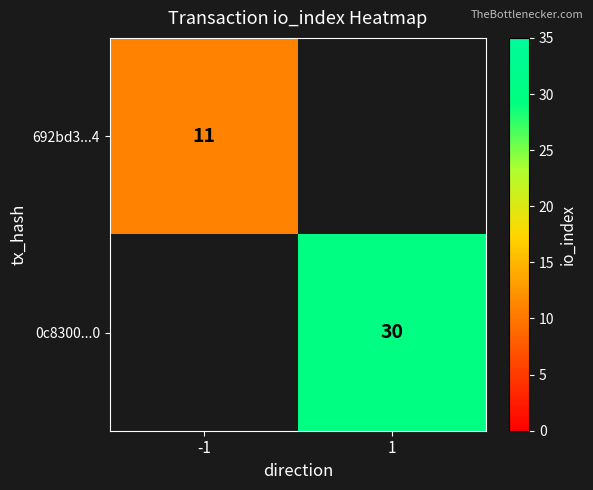

Between 1 and -1, which is larger?

-1